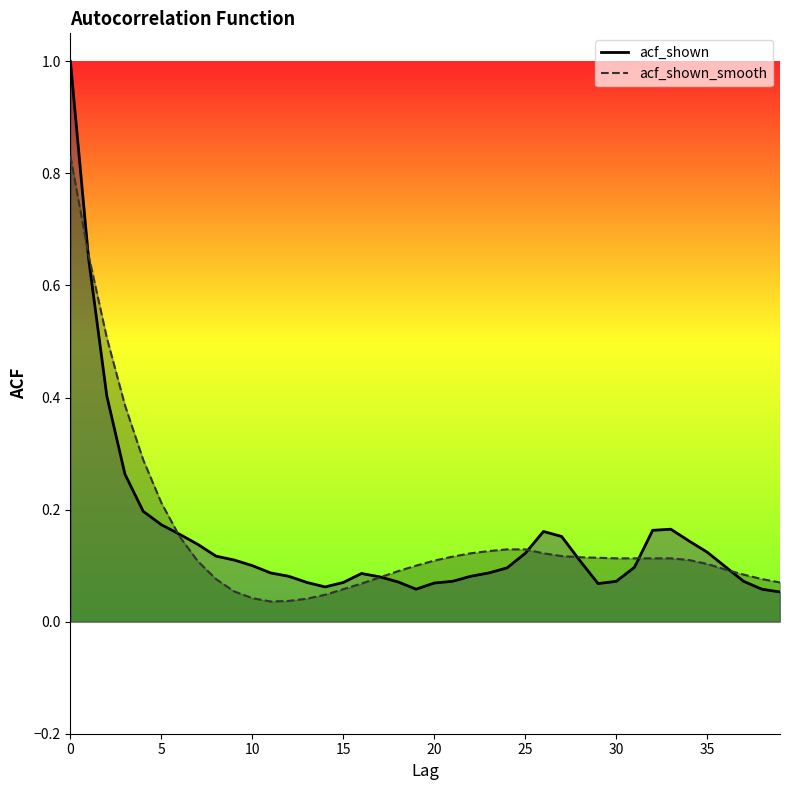

Read the acf_shown_smooth value at 17.

0.1